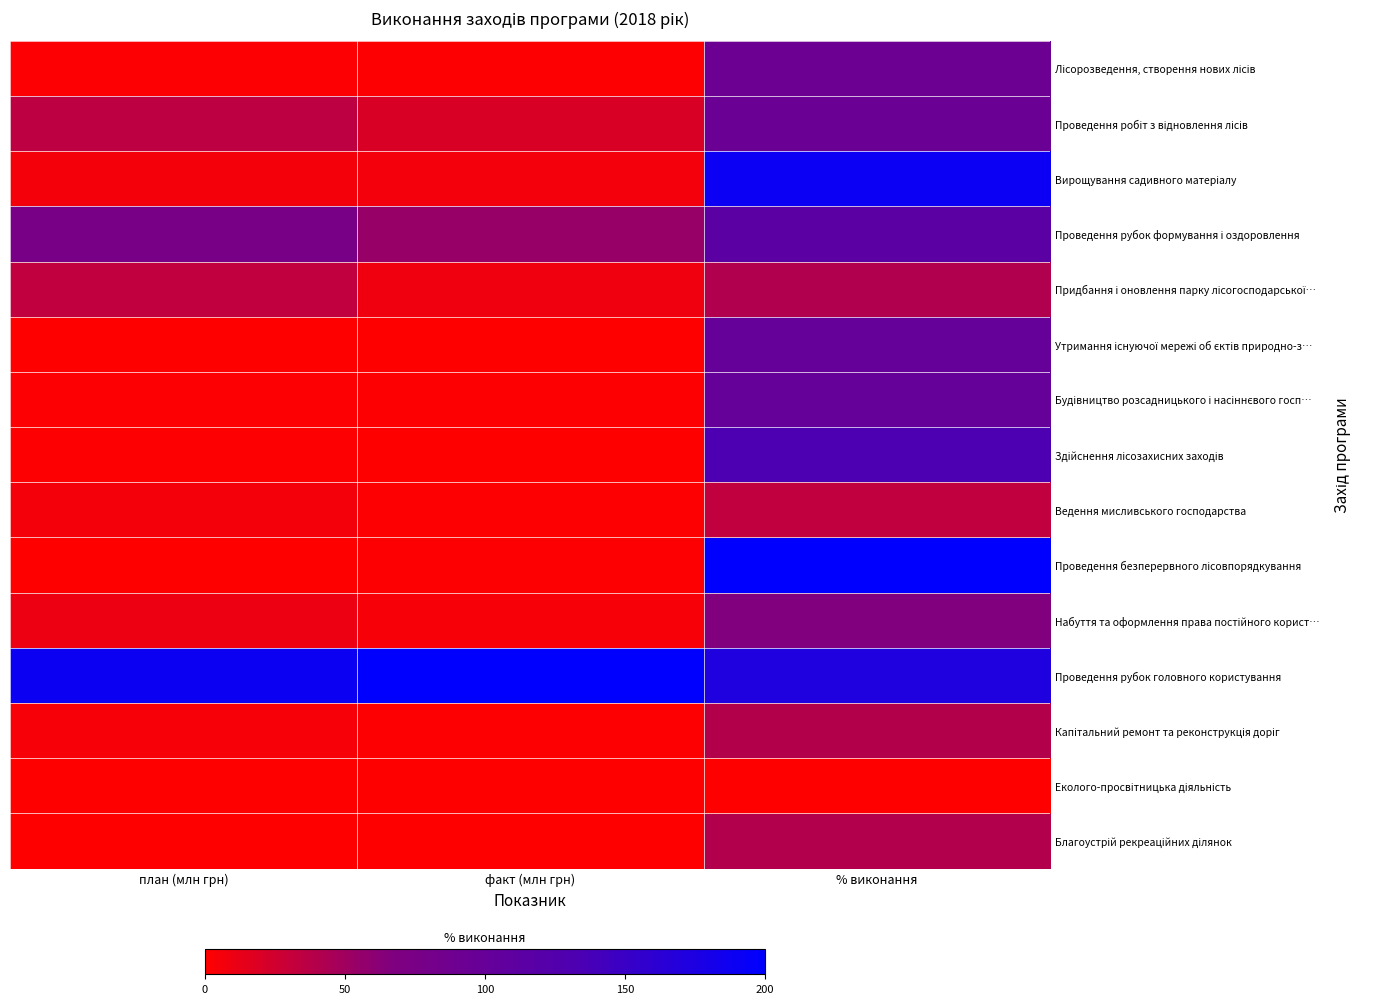

Which label corresponds to the smallest value in the chart?

факт (млн грн)